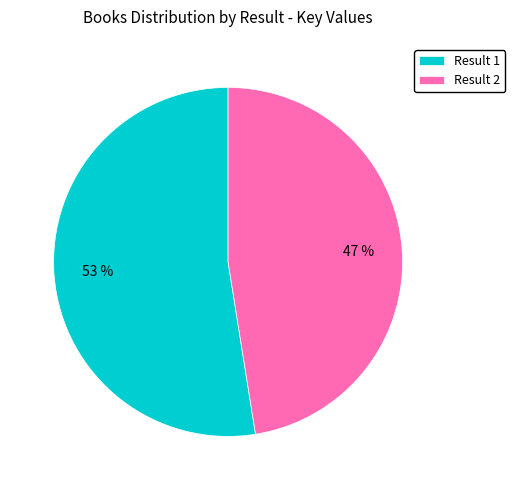

True or false: Result 2 accounts for 47% of the total.

True